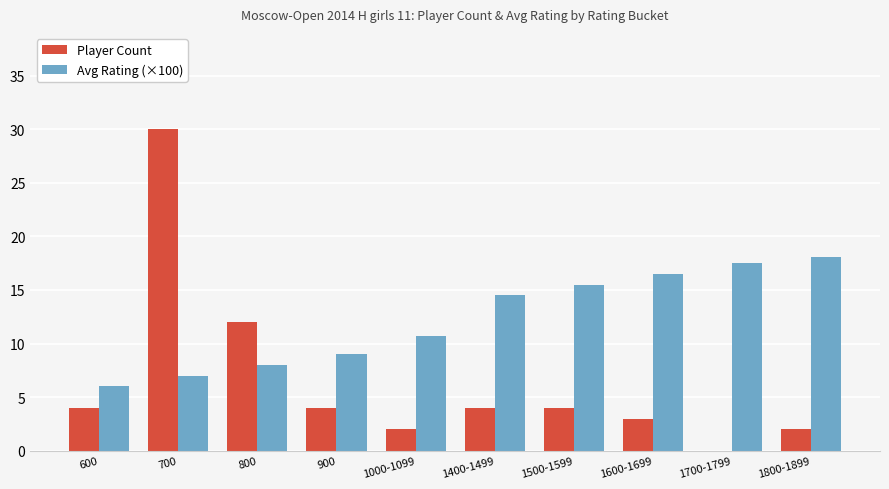

How many groups of bars are there?

10